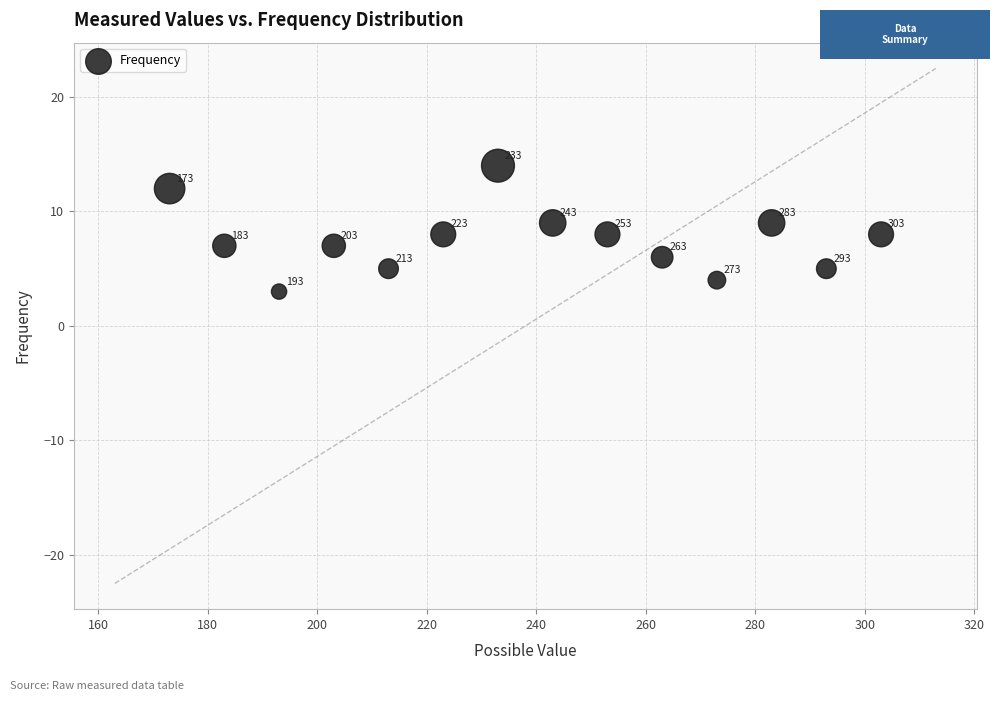

What is the range of Y values (max minus min)?

11